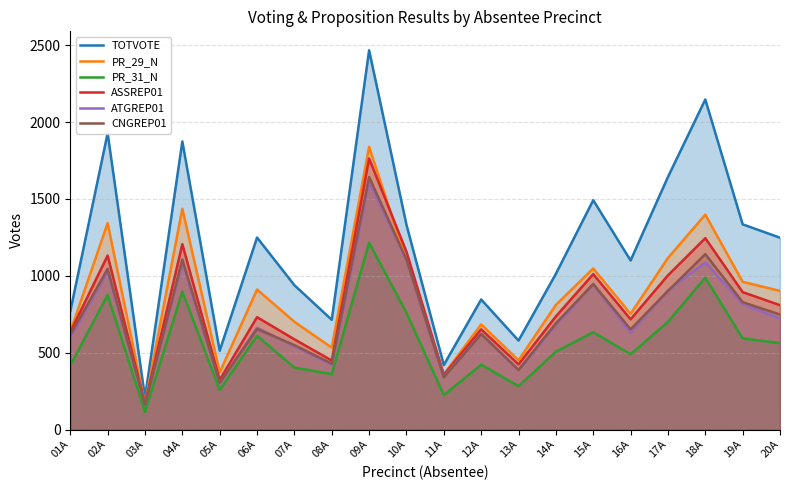

Rank the categories by TOTVOTE value from highest to lowest.

09A, 18A, 02A, 04A, 17A, 15A, 19A, 10A, 06A, 20A, 16A, 14A, 07A, 12A, 01A, 08A, 13A, 05A, 11A, 03A